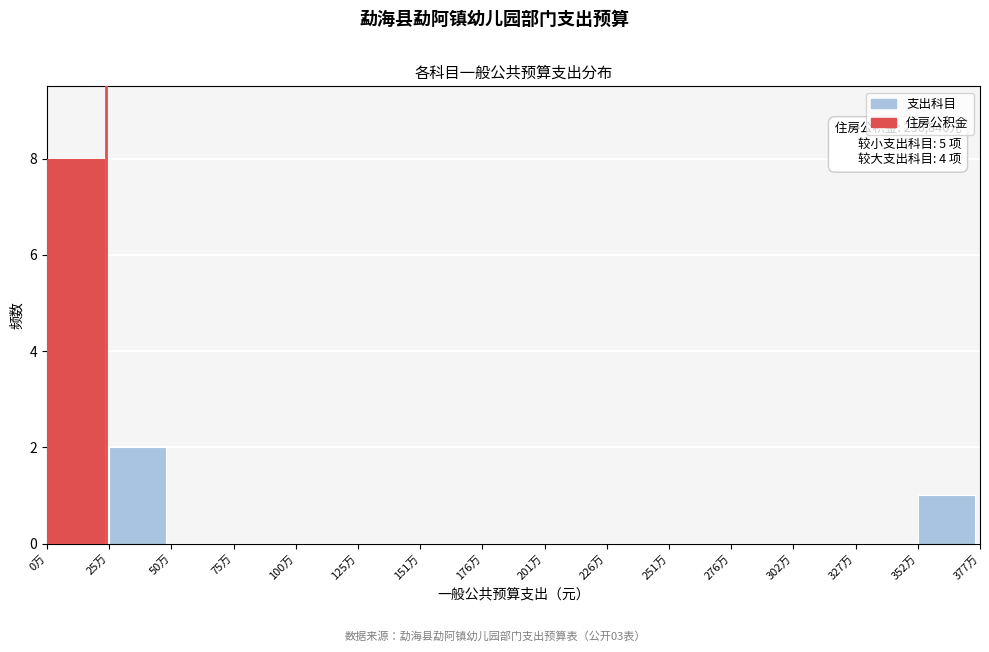

Reading left to right, list all the values displayed in this chart.

0万=8	25万=2	50万=0	75万=0	100万=0	125万=0	151万=0	176万=0	201万=0	226万=0	251万=0	276万=0	302万=0	327万=0	352万=1